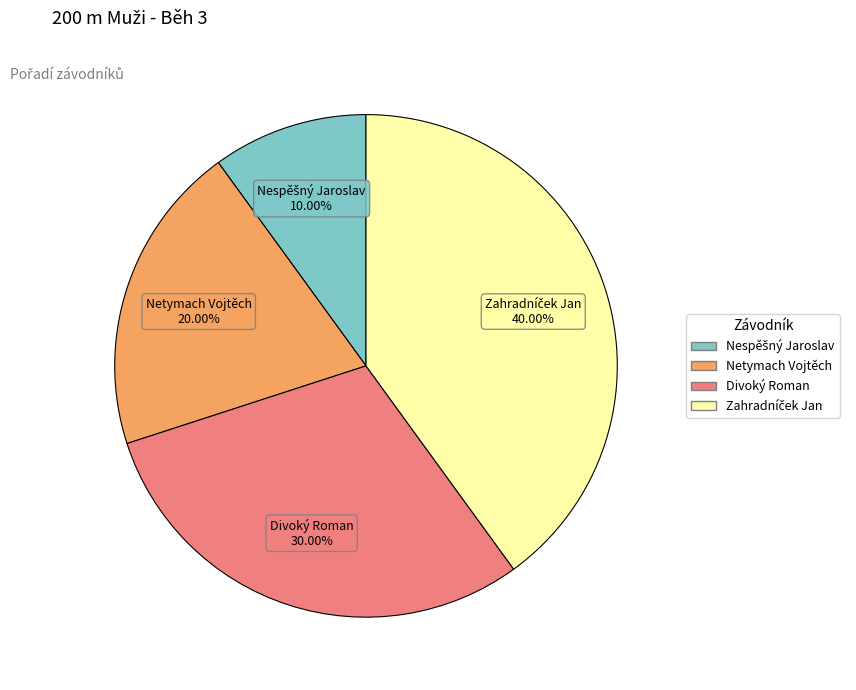

Approximately how many times larger is the value at Netymach Vojtěch compared to Divoký Roman?

0.7